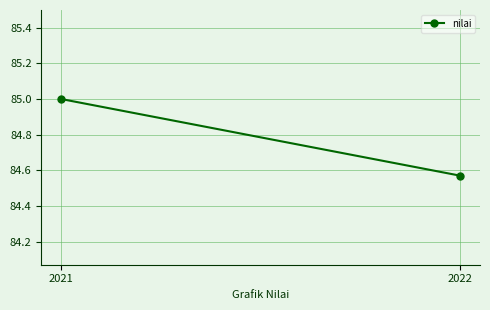

What is the maximum value shown in the chart?

85.0